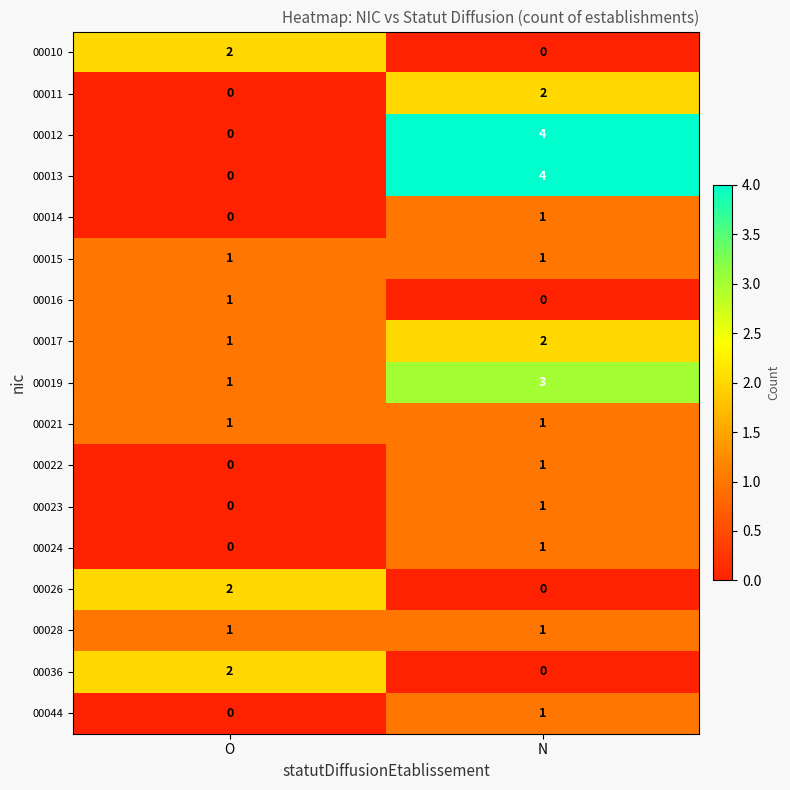

What is the total value across all series at N?

23